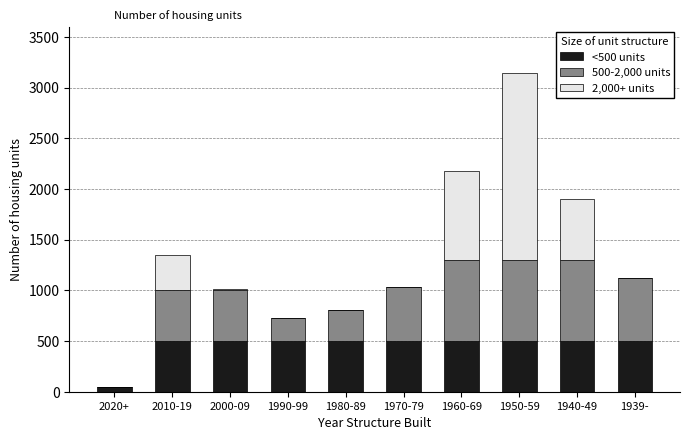

Reading left to right, transcribe the values for <500 units.

2020+=44	2010-19=500	2000-09=500	1990-99=500	1980-89=500	1970-79=500	1960-69=500	1950-59=500	1940-49=500	1939-=500